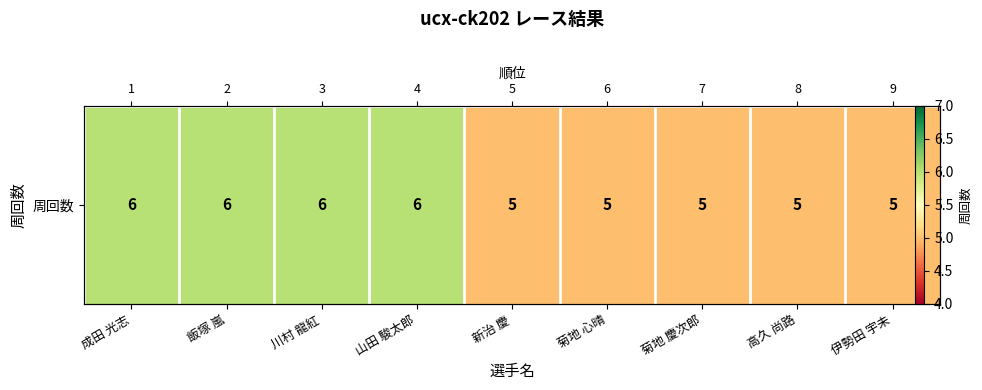

Reading left to right, transcribe all the data shown in this chart.

6	6	6	6	5	5	5	5	5